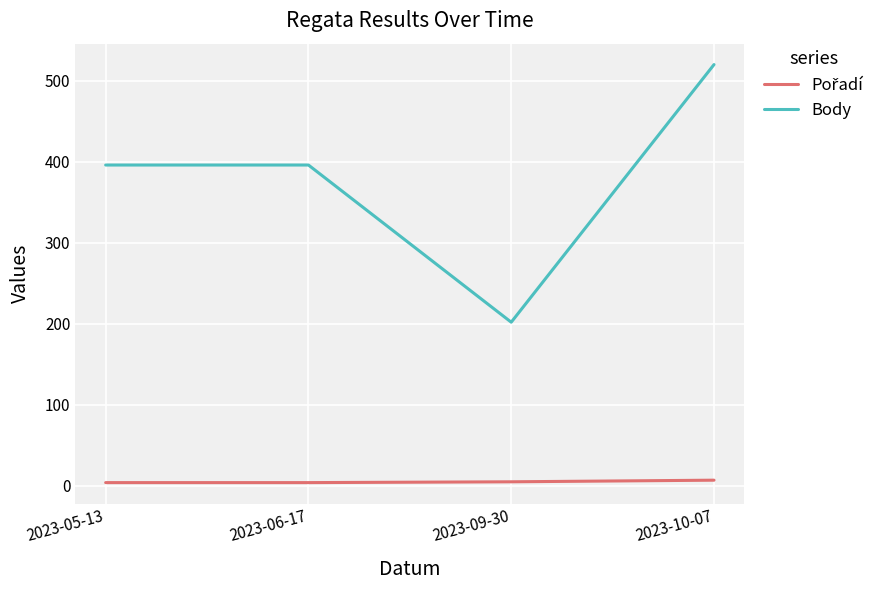

At which category does Body reach its first local valley?

2023-09-30